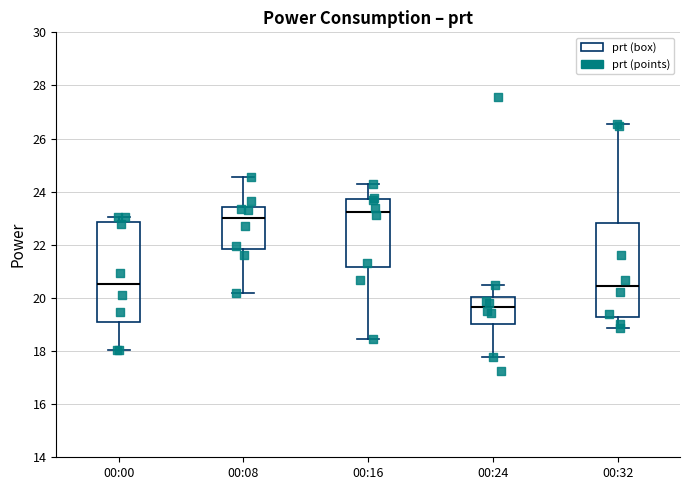

Which box's median line is the highest?

00:16